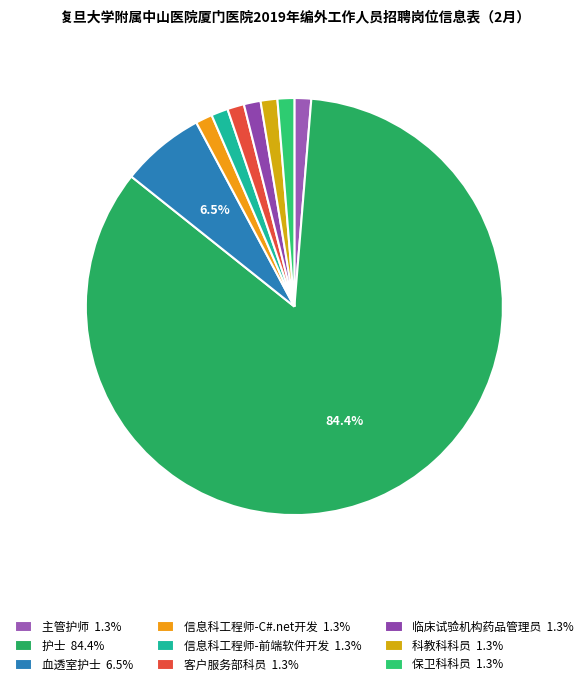

True or false: 信息科工程师-C#.net开发 accounts for 1% of the total.

True